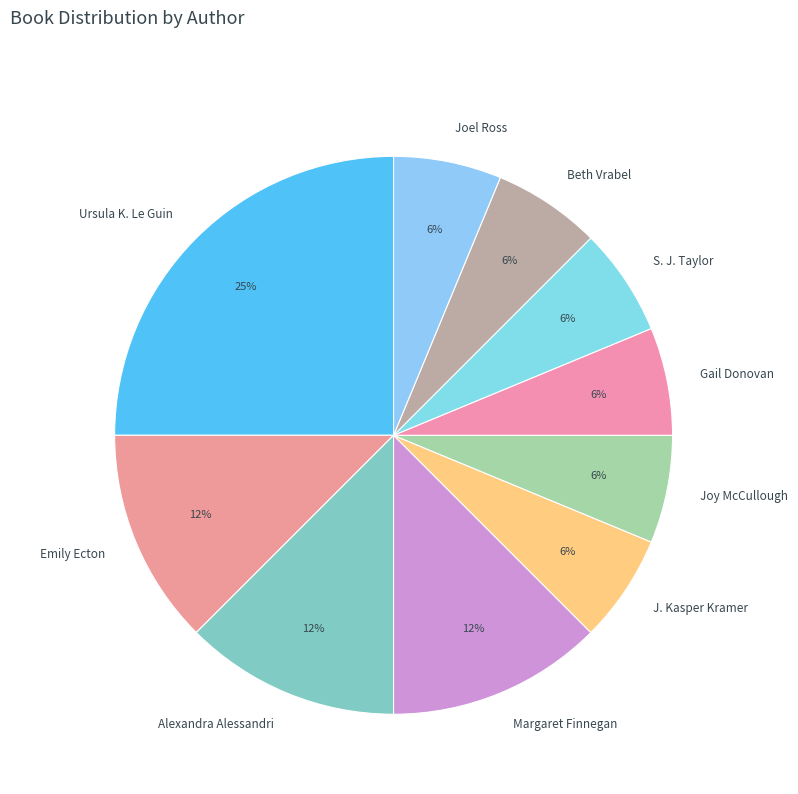

How many slices are in this pie chart?

10